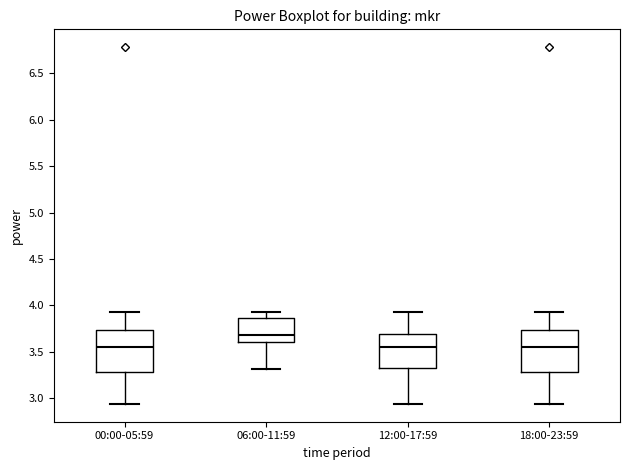

Where is the upper edge of the box for 06:00-11:59 on the y-axis? The values are not printed on the chart, so give them approximately, as read against the axis.

3.85